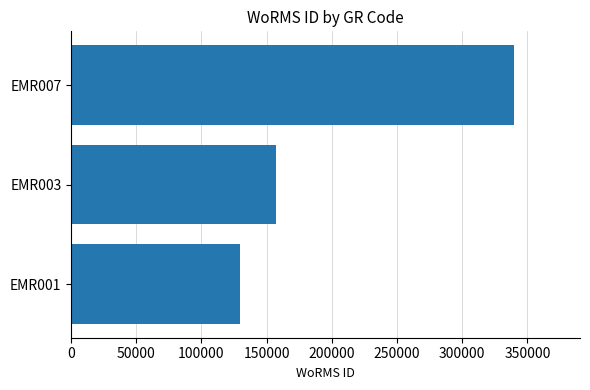

Reading bottom to top, what are all the values shown in this chart?

129840	157392	339374